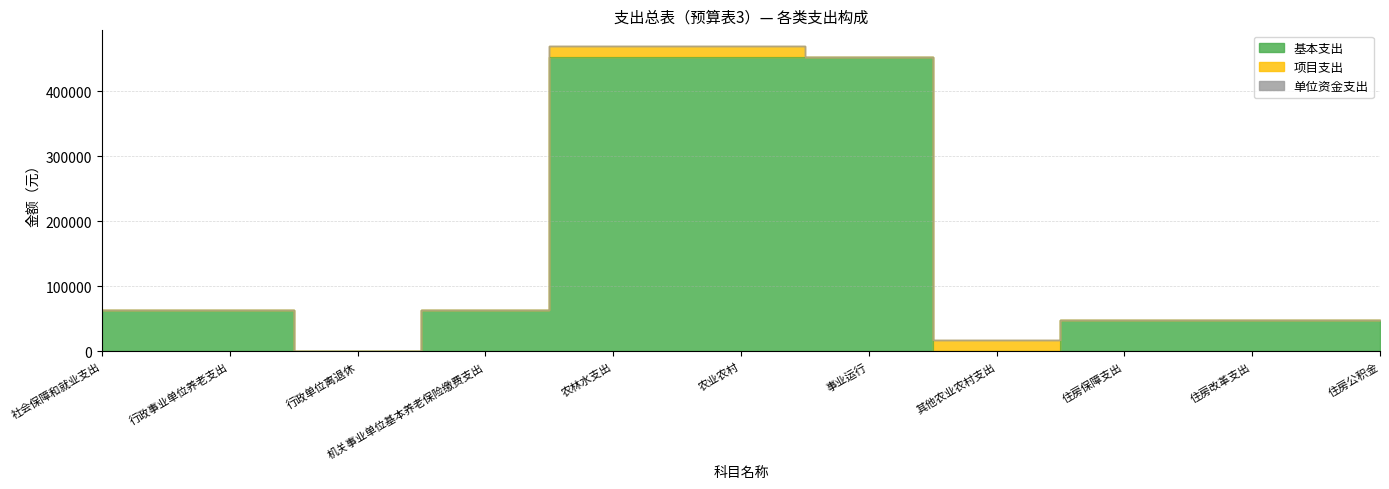

What are all the series names shown in the legend?

基本支出, 项目支出, 单位资金支出